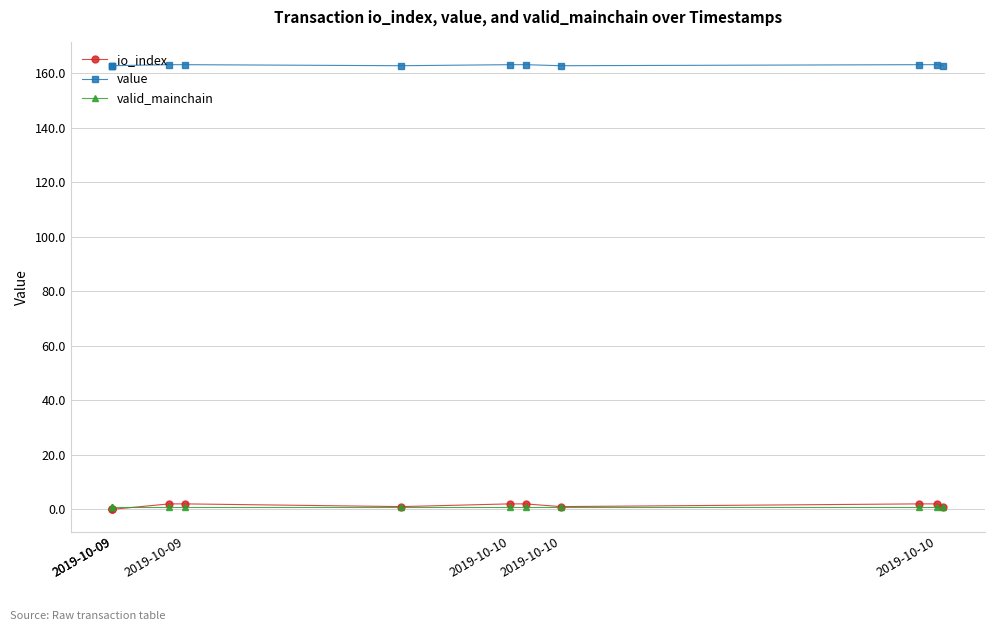

Which series changed the most between 2019-10-09 and 2019-10-09?

io_index